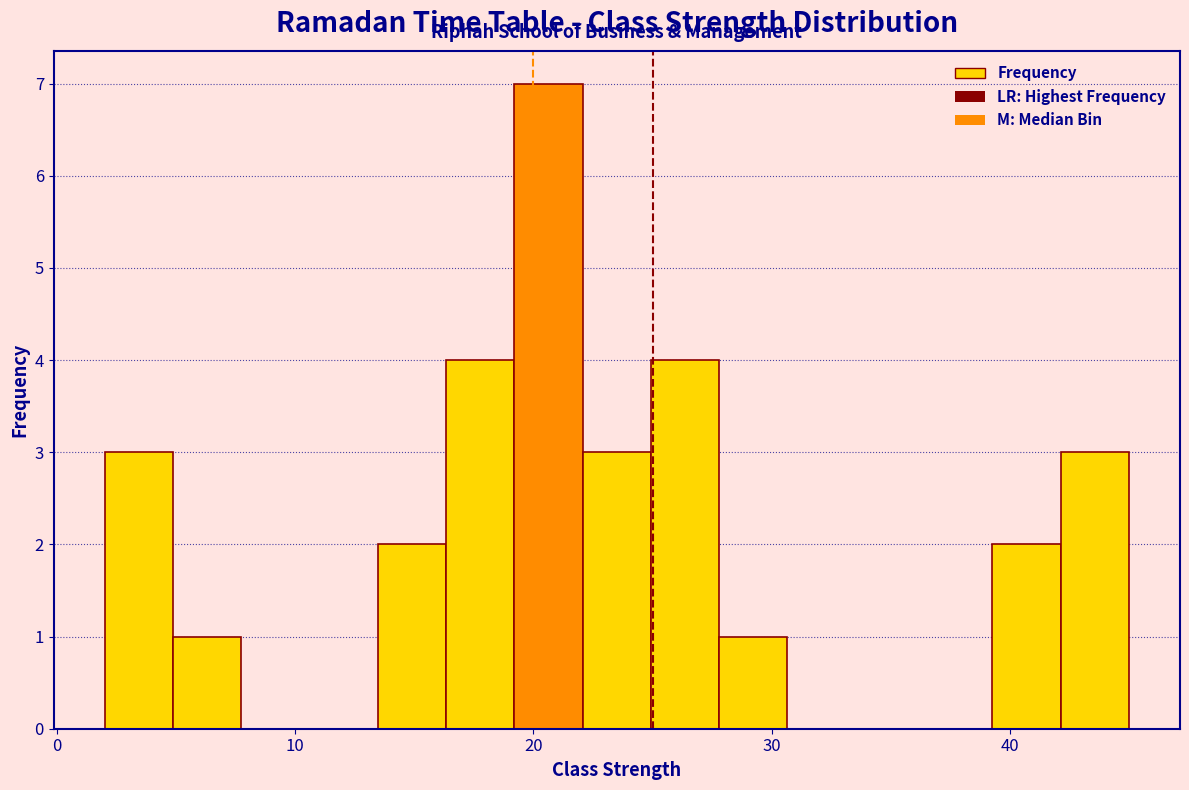

Around what value on the x-axis is the tallest bar? Give the approximate position of its centre, as read against the axis.

21